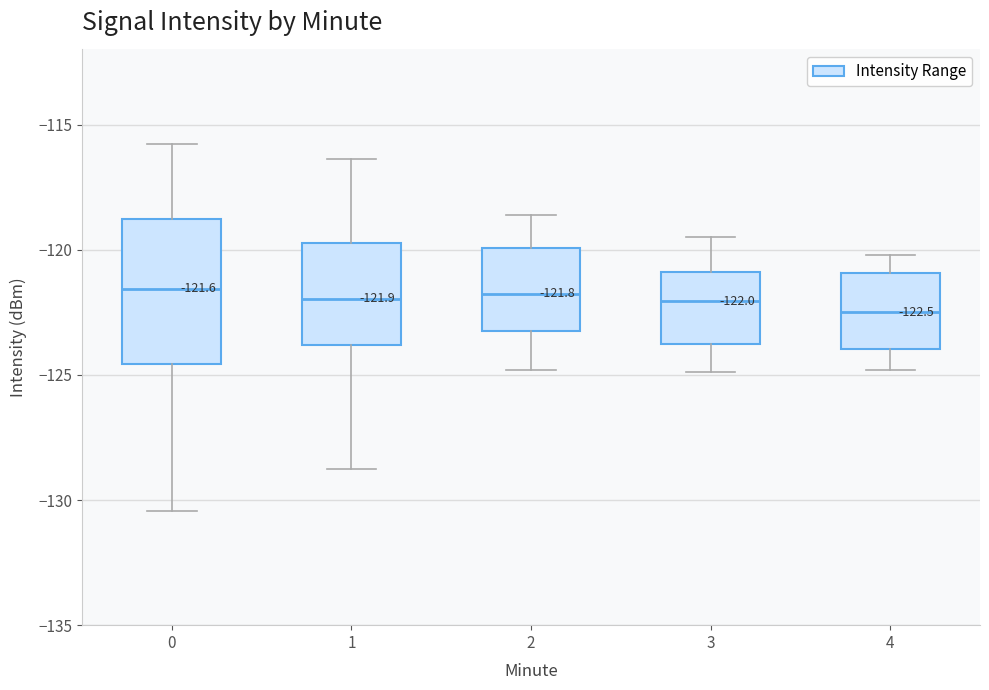

Comparing the boxes themselves (not the whiskers), which one is the tallest?

0